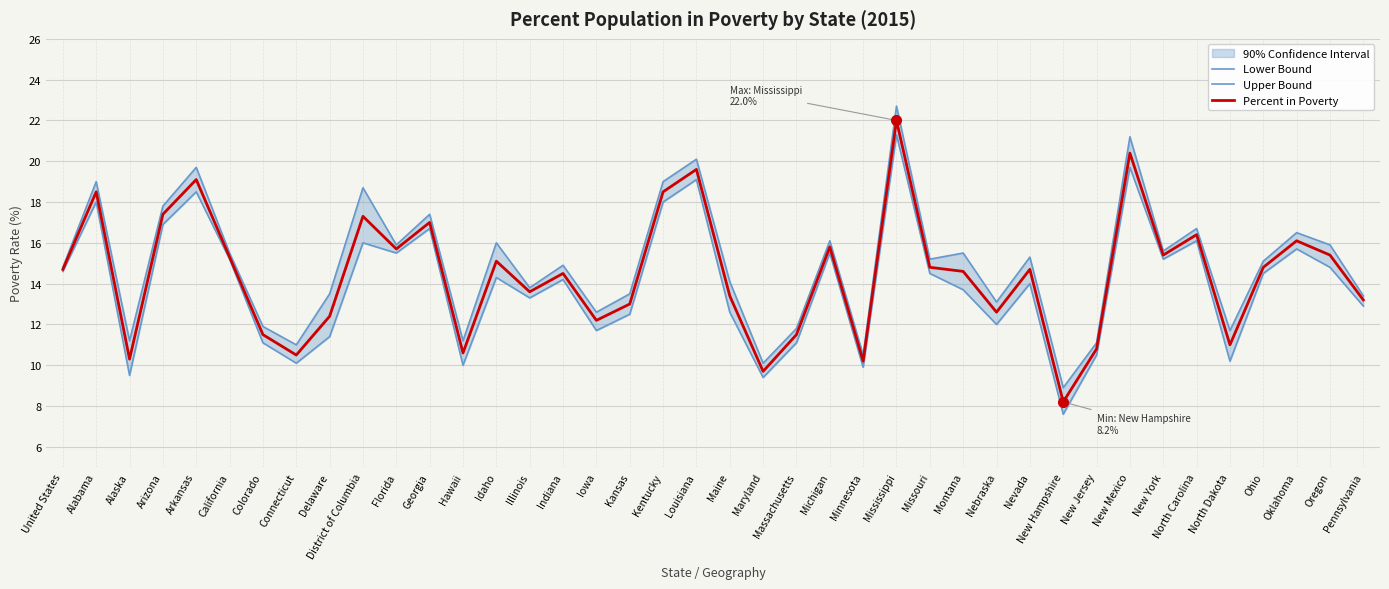

Which series changed the most between Arizona and Massachusetts?

Upper Bound